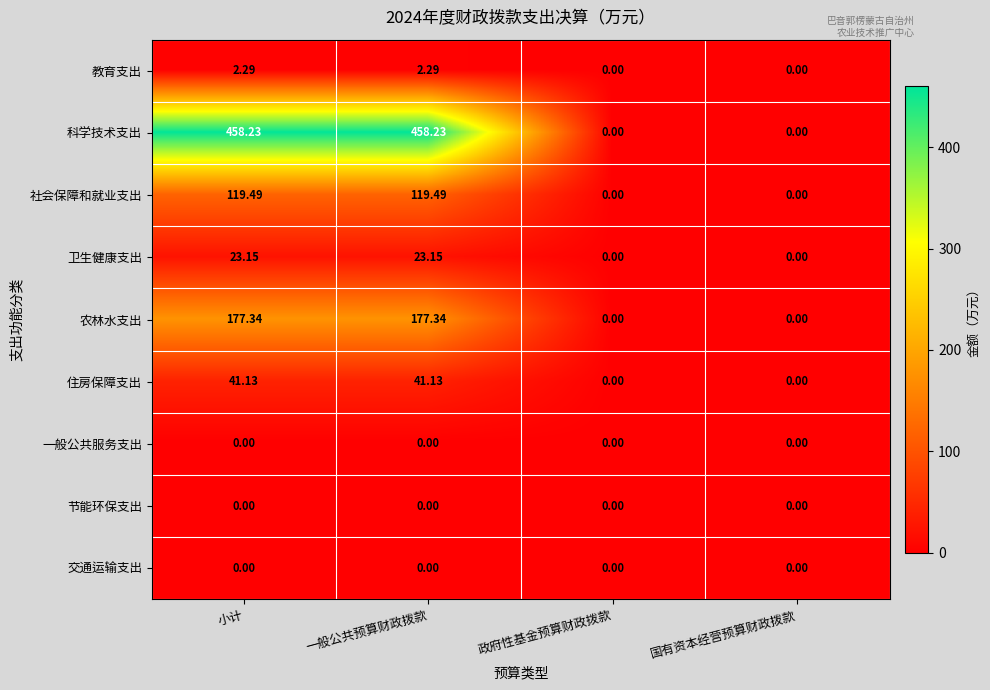

Which series changed the most between 一般公共预算财政拨款 and 国有资本经营预算财政拨款?

科学技术支出